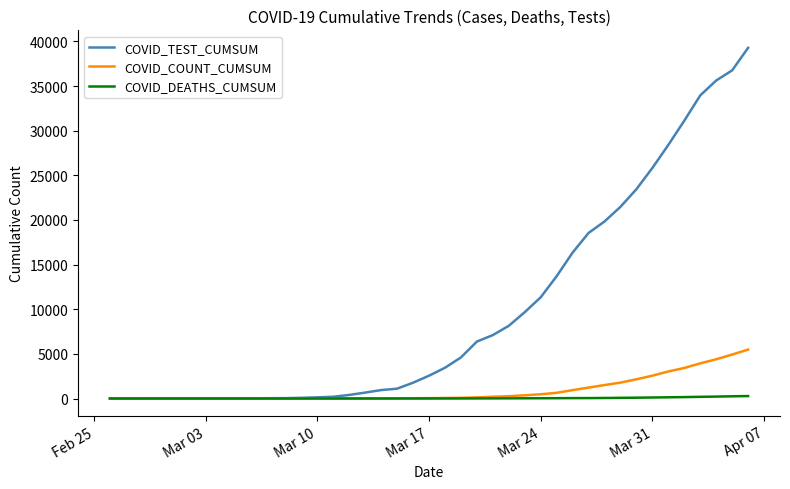

List the series in order of their peak value, lowest first.

COVID_DEATHS_CUMSUM, COVID_COUNT_CUMSUM, COVID_TEST_CUMSUM